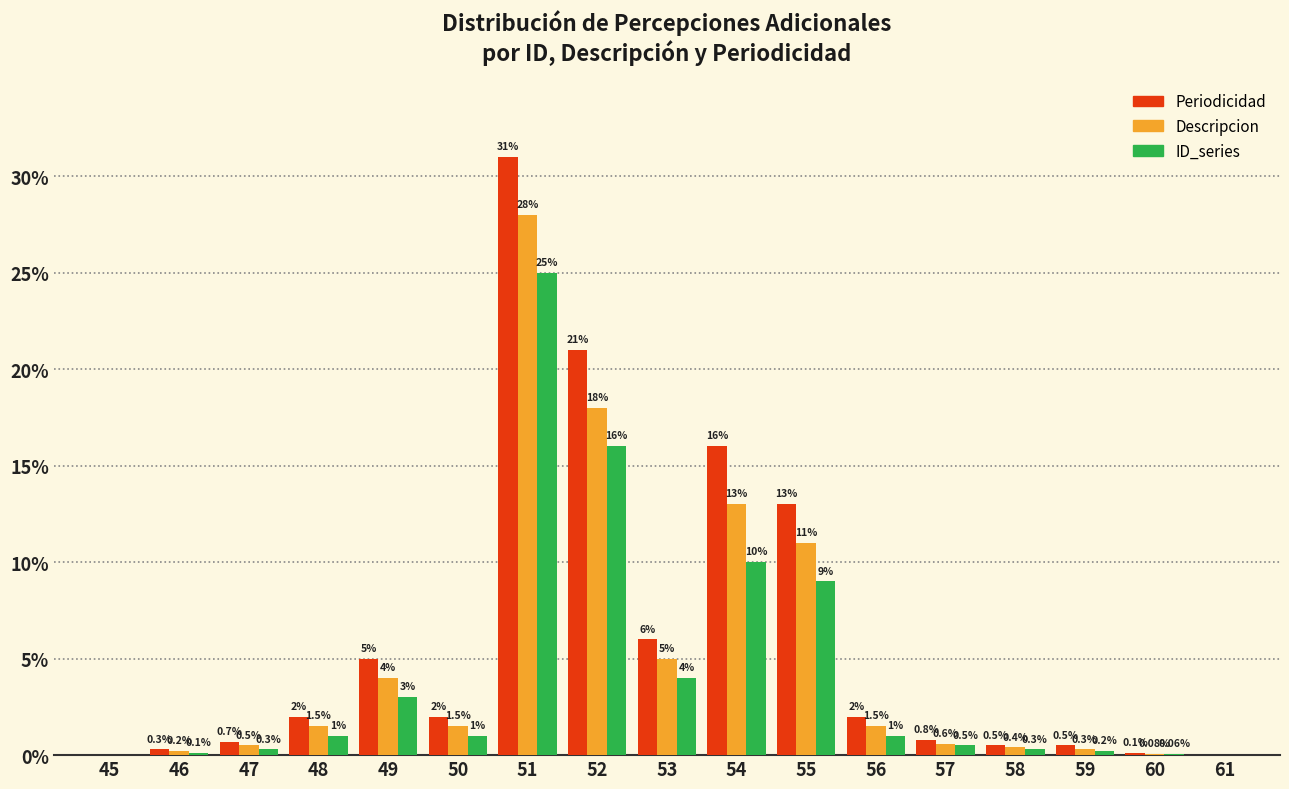

Reading left to right, extract all data points from this chart.

Periodicidad: 45=0.0	46=0.3	47=0.7	48=2.0	49=5.0	50=2.0	51=31.0	52=21.0	53=6.0	54=16.0	55=13.0	56=2.0	57=0.8	58=0.5	59=0.5	60=0.1	61=0.0
Descripcion: 45=0.0	46=0.2	47=0.5	48=1.5	49=4.0	50=1.5	51=28.0	52=18.0	53=5.0	54=13.0	55=11.0	56=1.5	57=0.6	58=0.4	59=0.3	60=0.1	61=0.0
ID_series: 45=0.0	46=0.1	47=0.3	48=1.0	49=3.0	50=1.0	51=25.0	52=16.0	53=4.0	54=10.0	55=9.0	56=1.0	57=0.5	58=0.3	59=0.2	60=0.1	61=0.0